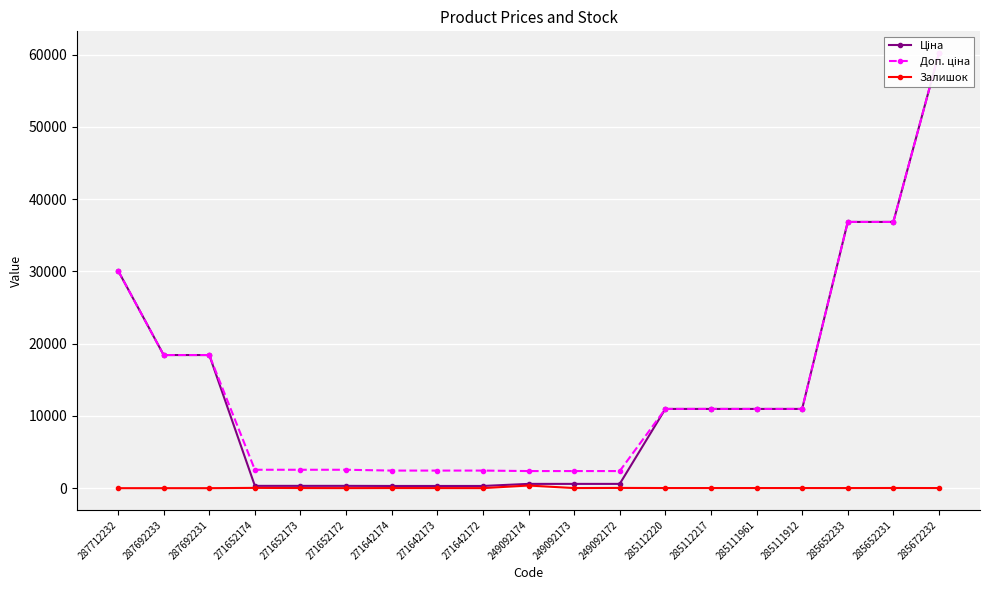

How many lines are shown in the chart?

3